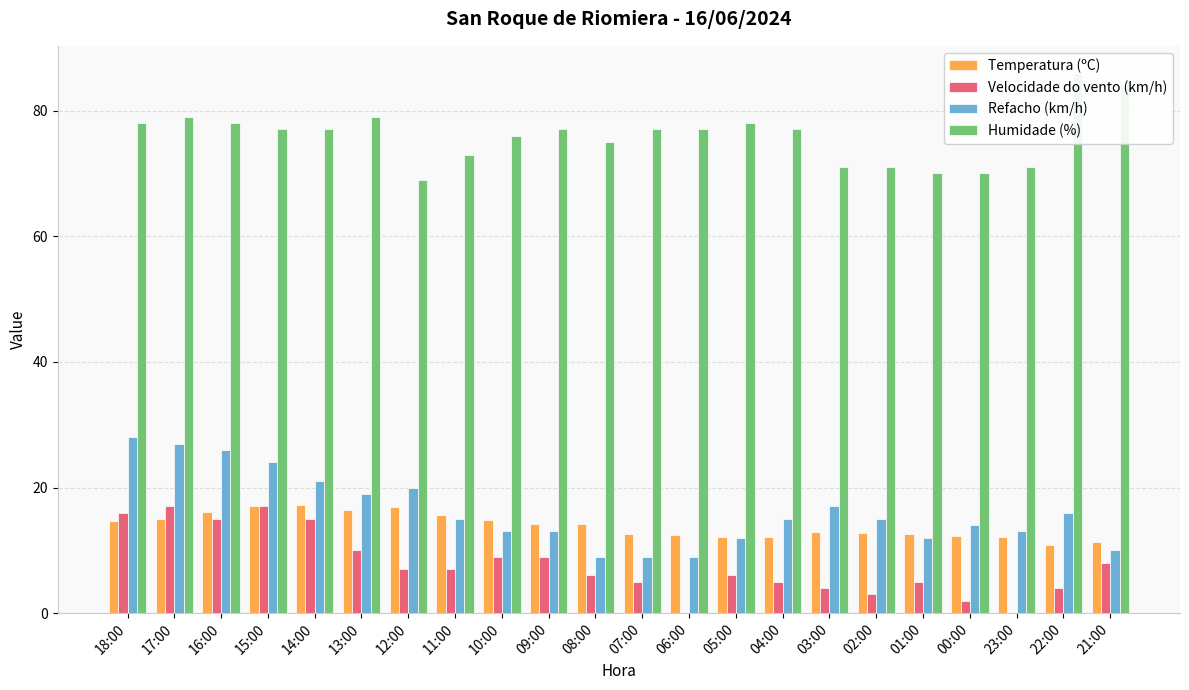

At which category is the sum across all series the highest?

17:00